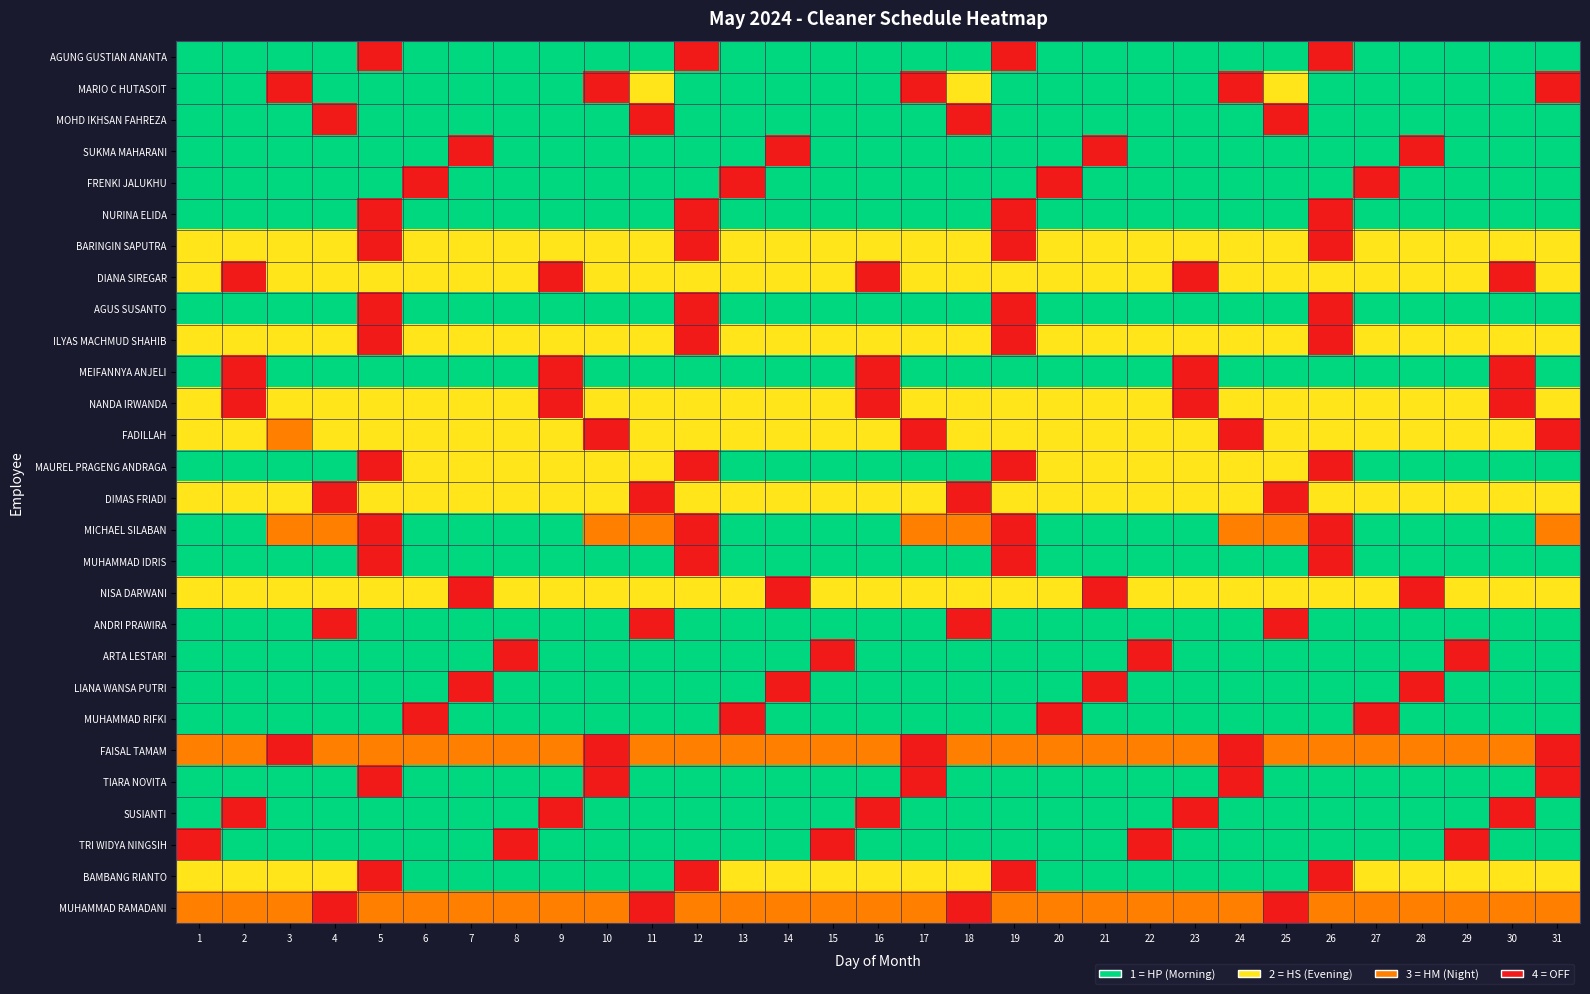

What is the difference between the maximum and minimum values in the MICHAEL SILABAN series?

3